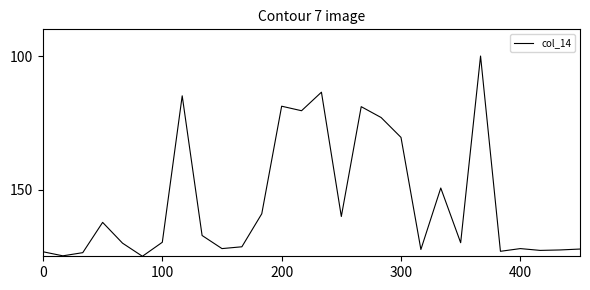

What is the difference between the maximum and minimum values?

75.0